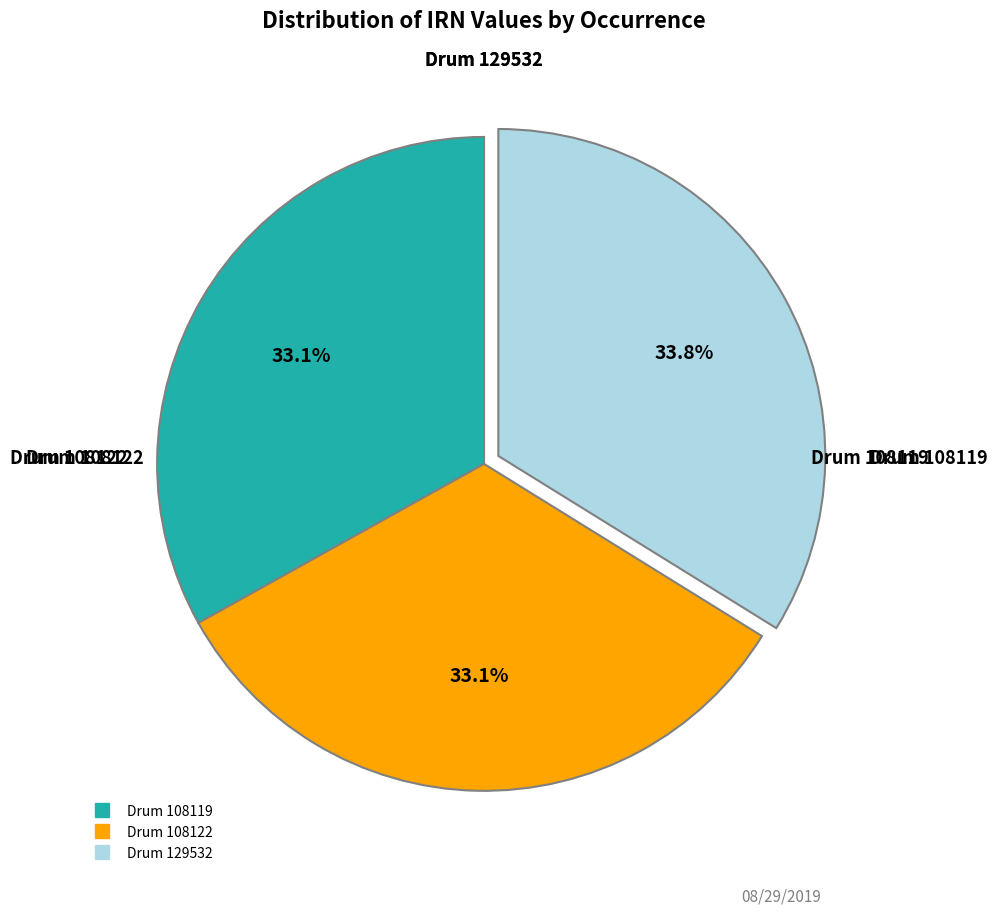

Does any single category account for the majority?

No